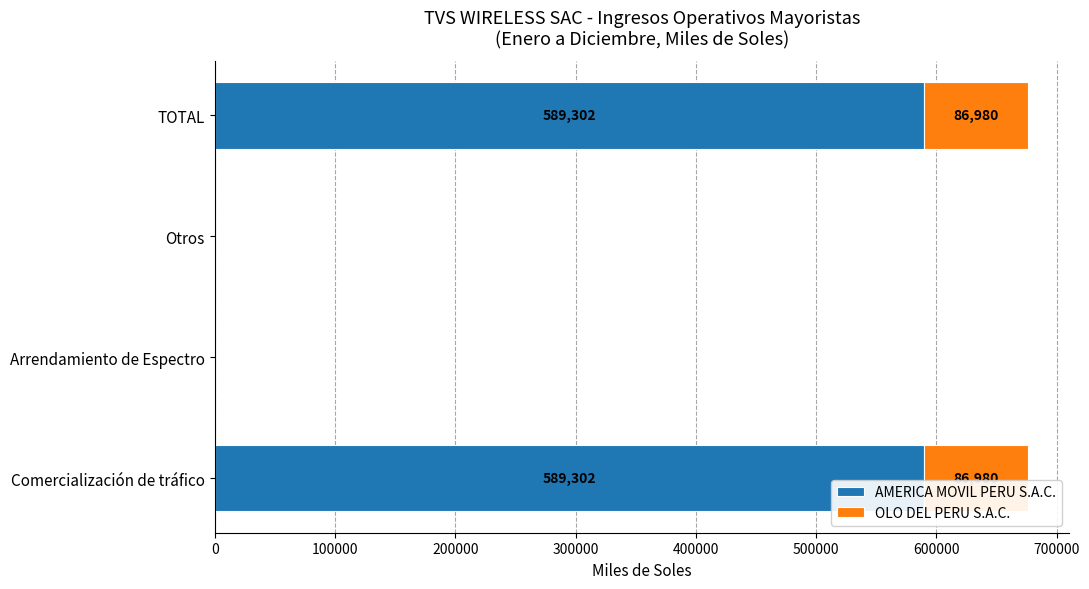

What is the total value across all series at TOTAL?

676282